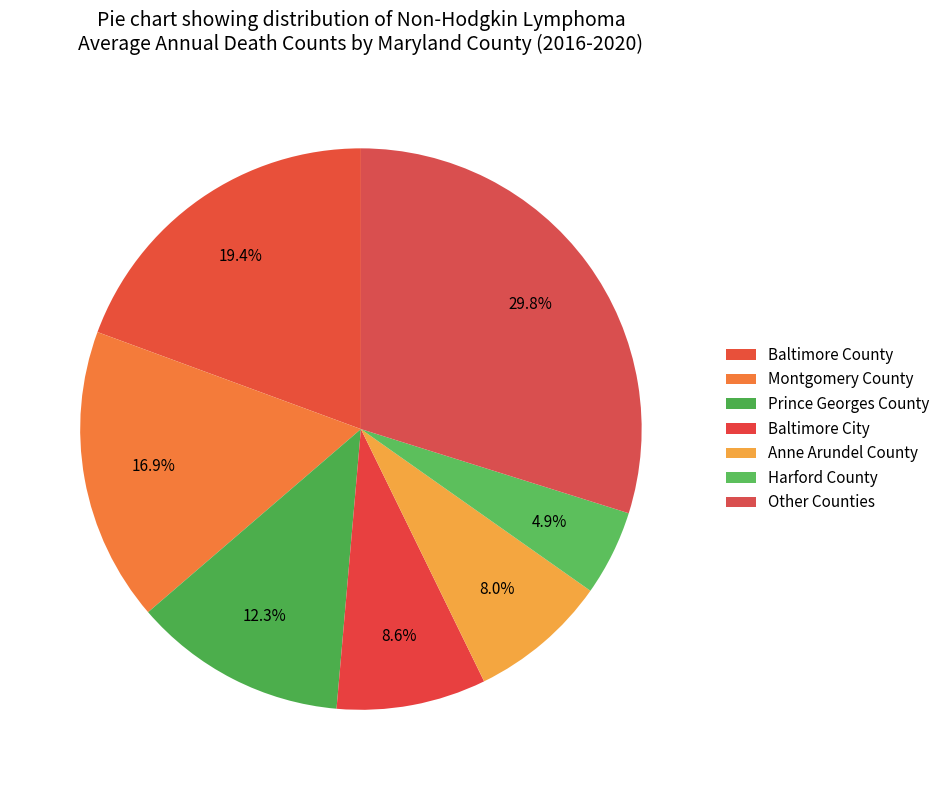

How many segments does this pie chart have?

7